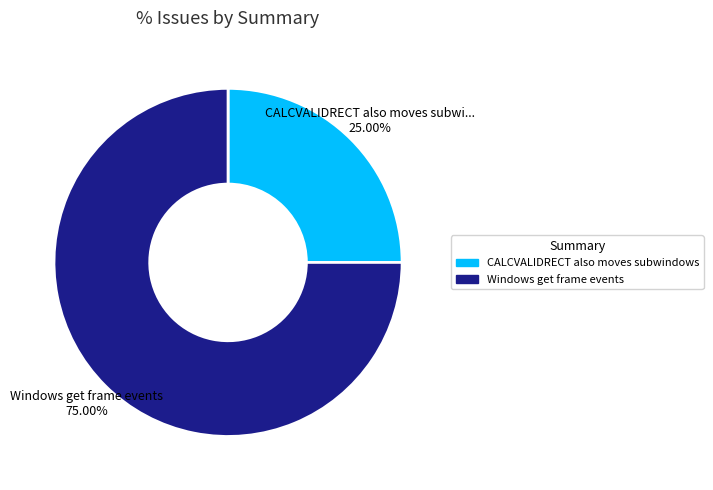

To the nearest percent, what percentage of the pie is Windows get frame events?

75%